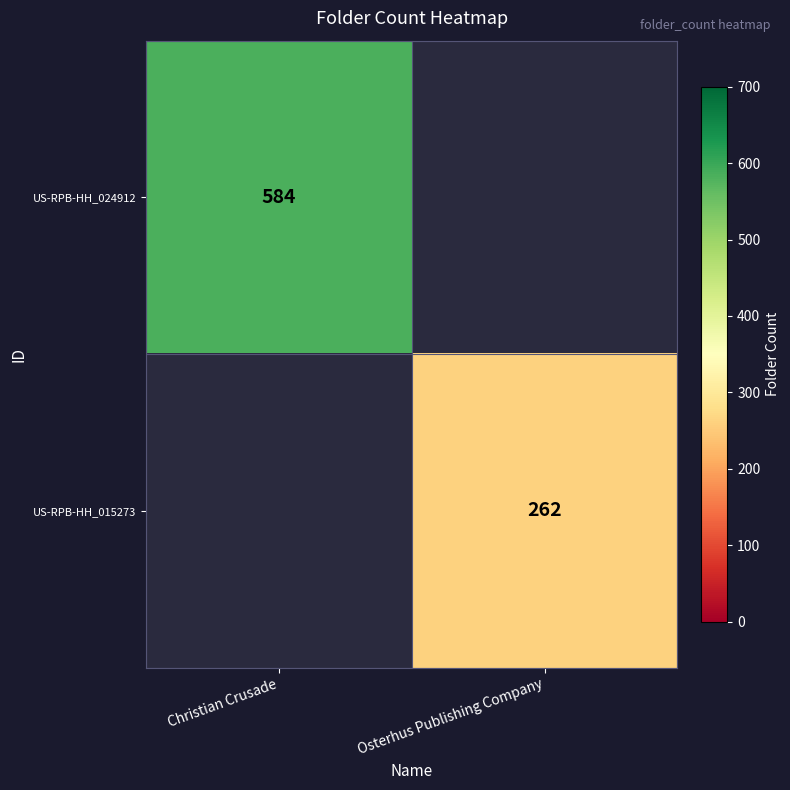

The value of US-RPB-HH_024912 at Christian Crusade is 854. True or false?

False